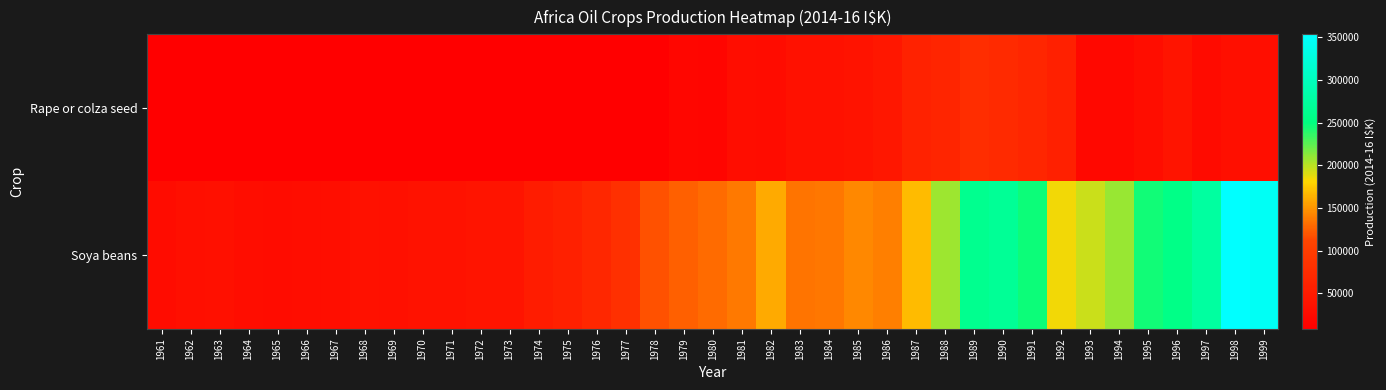

Rank the series by their average value, from highest to lowest.

Soya beans, Rape or colza seed